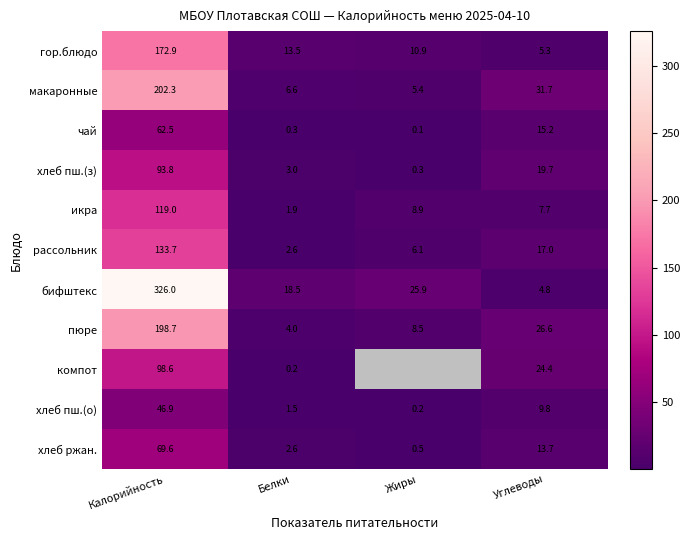

List the labels in order of рассольник value, largest first.

Калорийность, Углеводы, Жиры, Белки